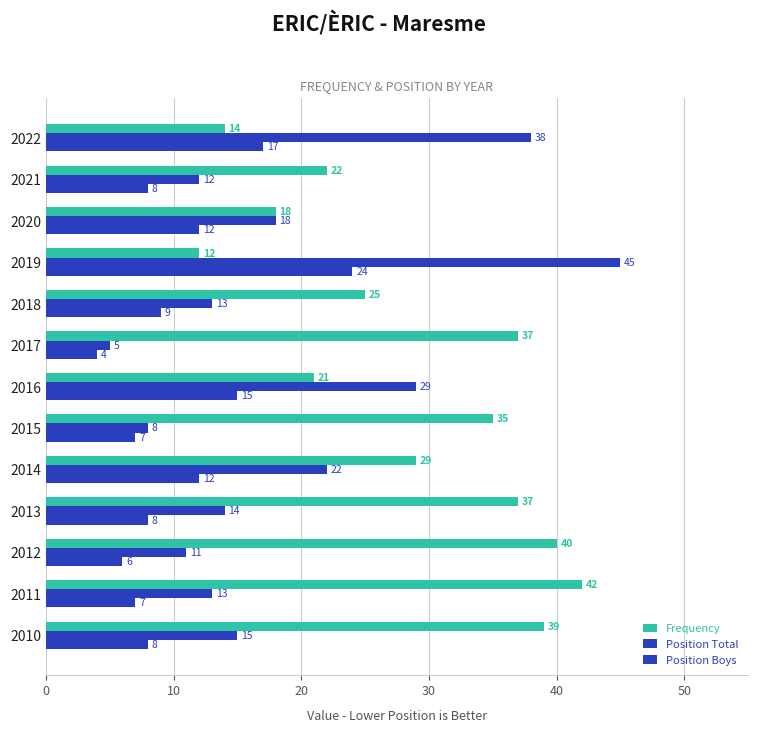

How many data points does each series have?

13